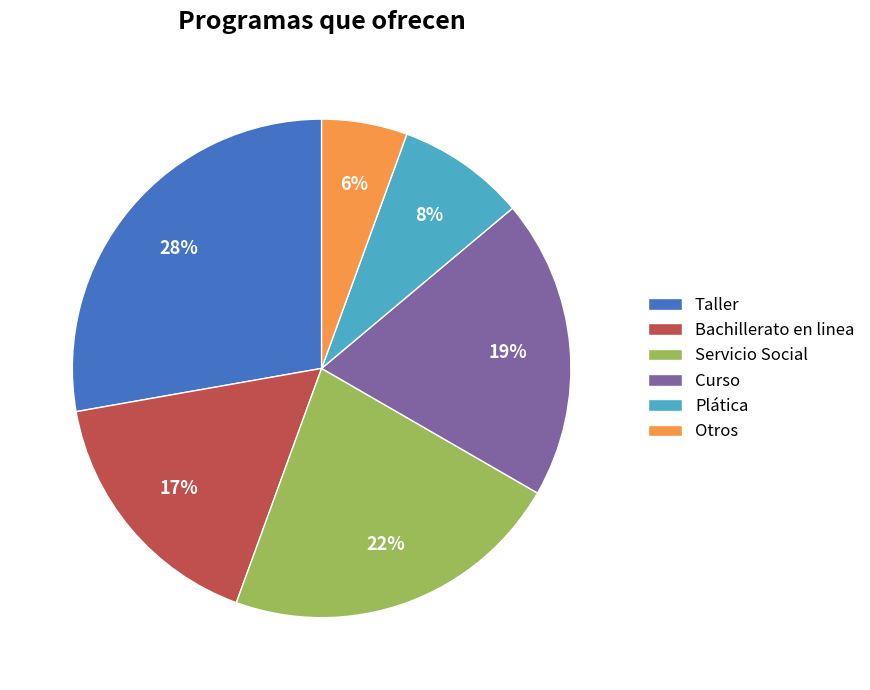

What percentage is the Servicio Social slice, to the nearest percent?

22%